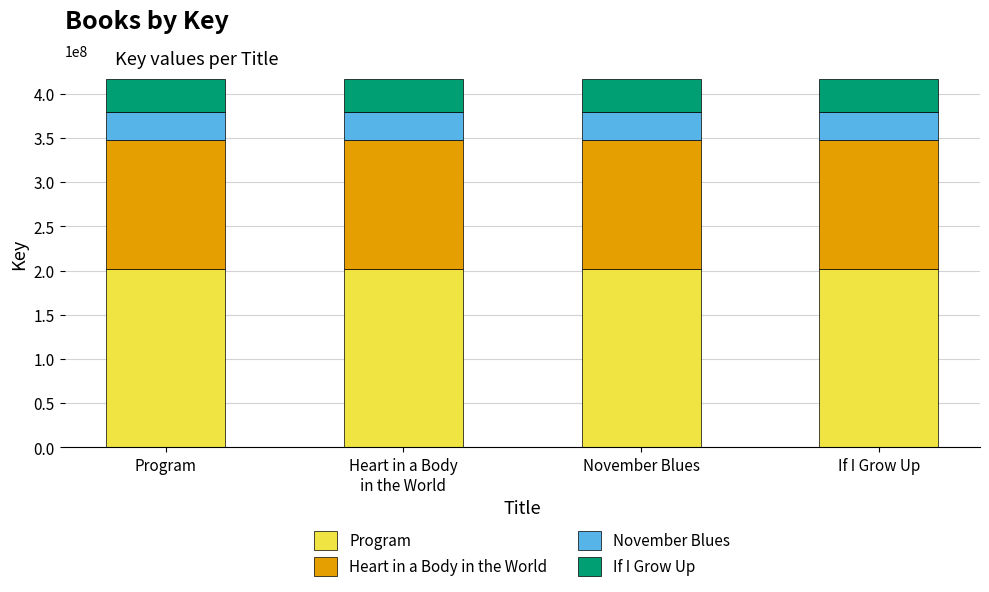

What is the maximum value for Program?

201808405